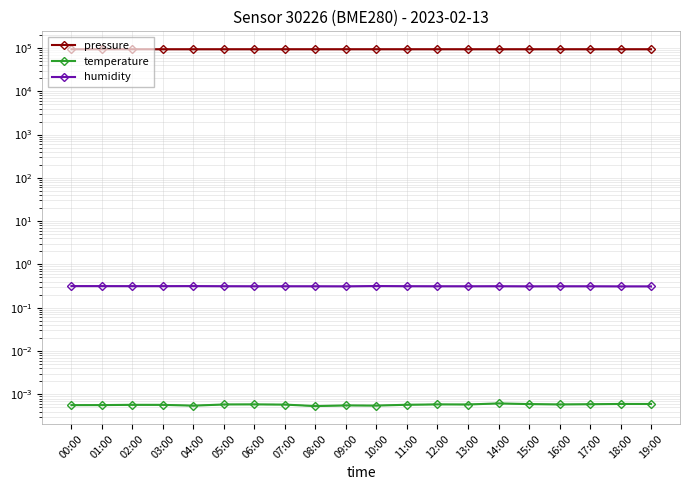

Which series has the largest range (max minus min)?

pressure